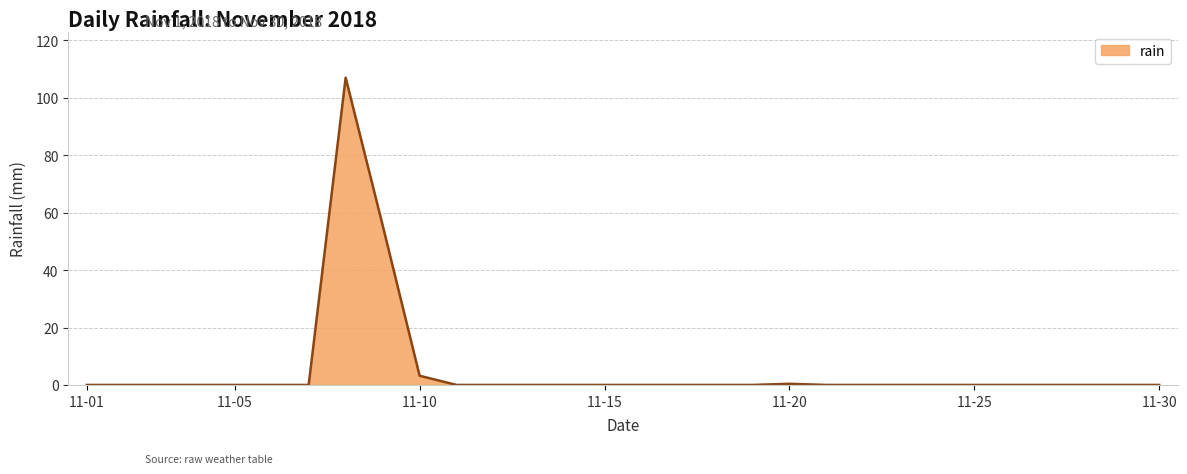

What is the greatest value displayed?

107.0